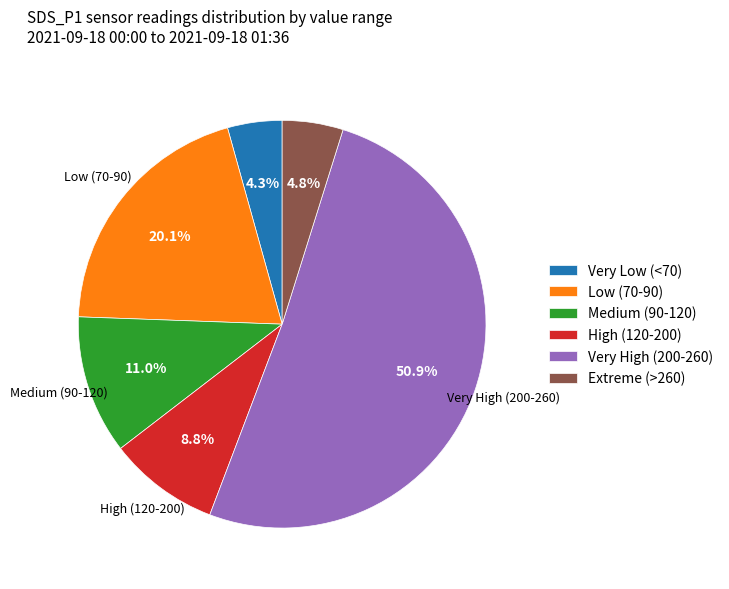

Is there a majority slice in this chart?

Yes